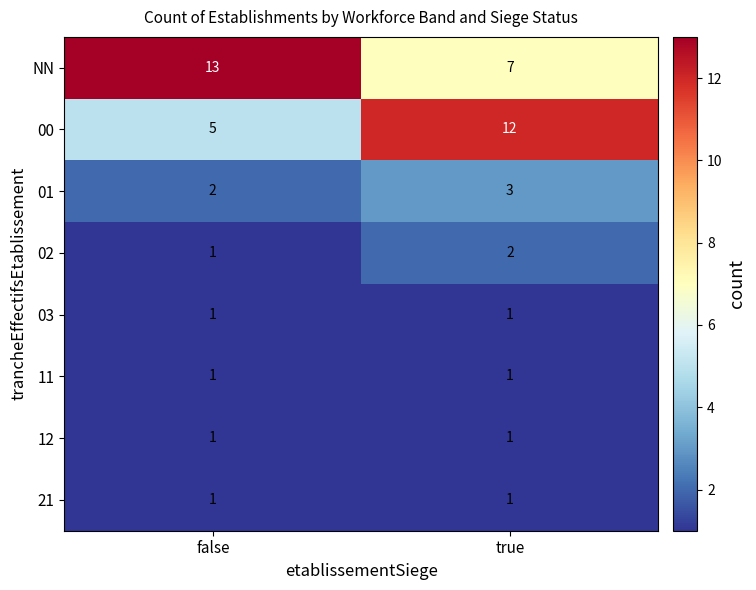

List the labels in order of 01 value, largest first.

true, false